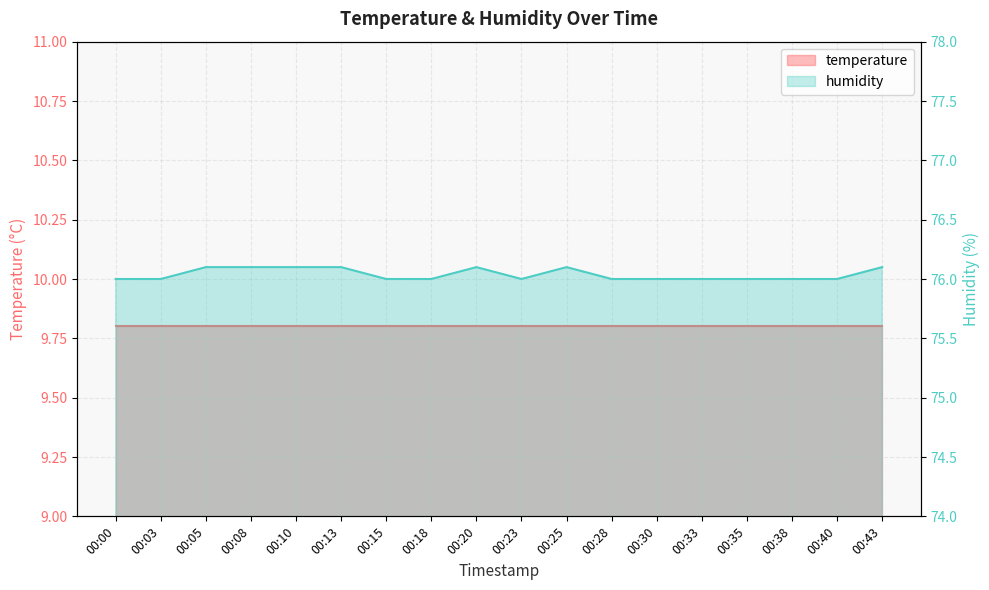

True or false: the data has more than 0 interior local peaks.

True